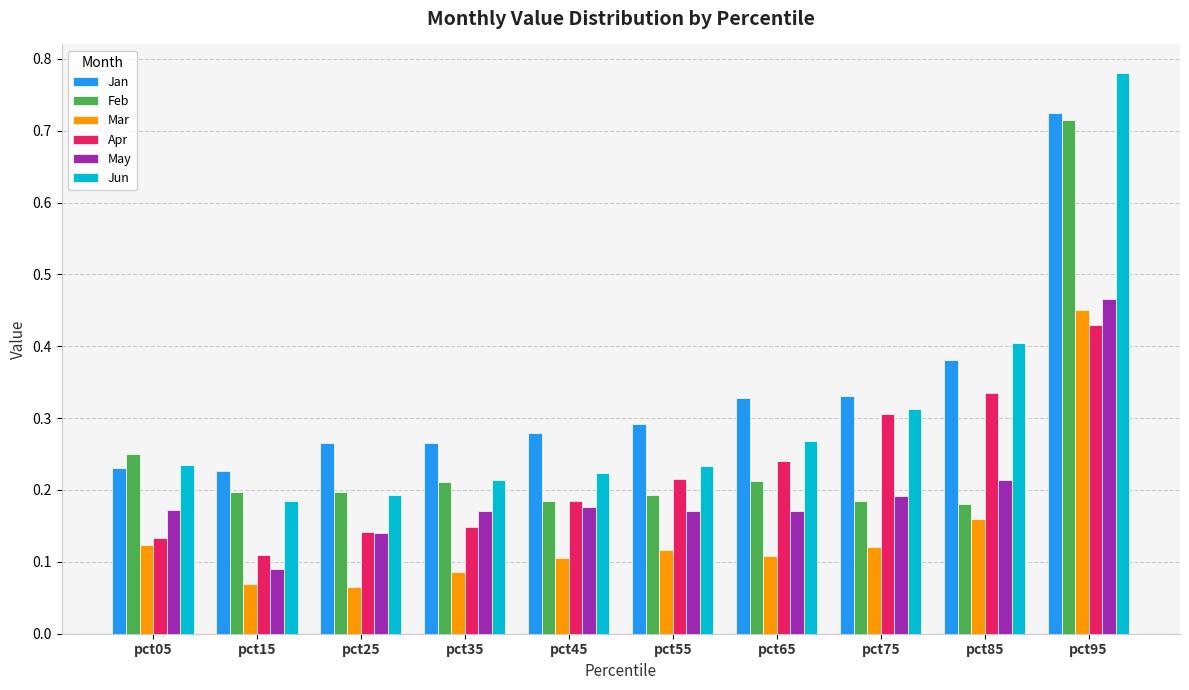

The May series shows 0.2 at pct35. True or false?

True